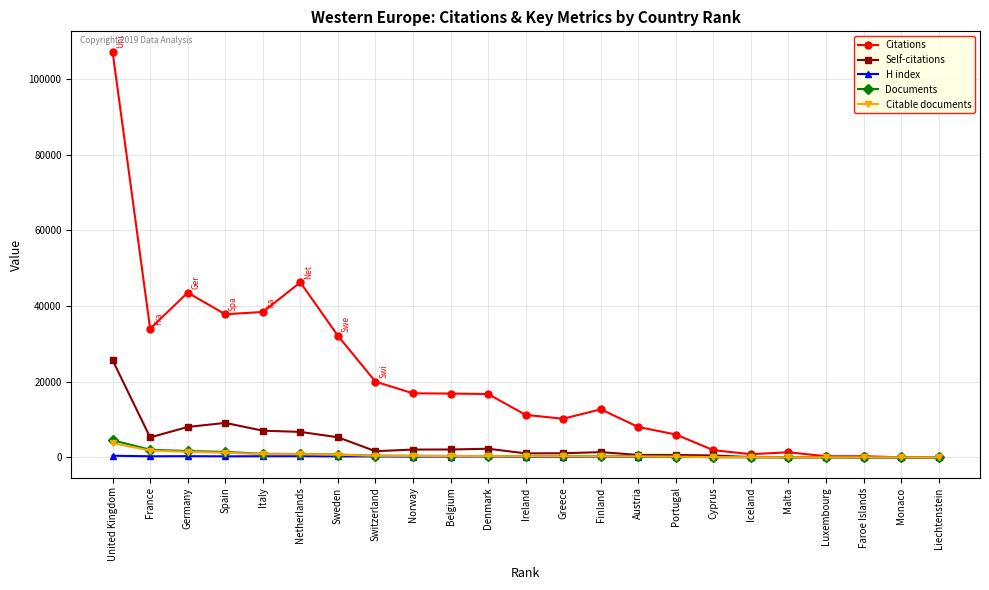

At which label is Self-citations closest to 12845?

Spain